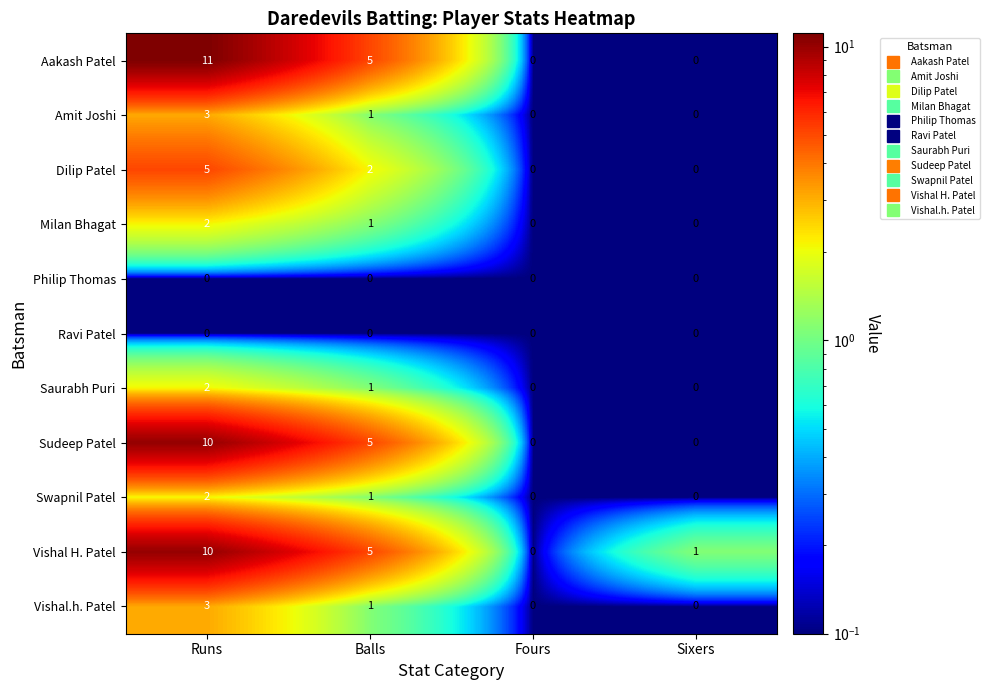

Is the value of Saurabh Puri at Balls greater than the value of Vishal H. Patel at Balls?

No